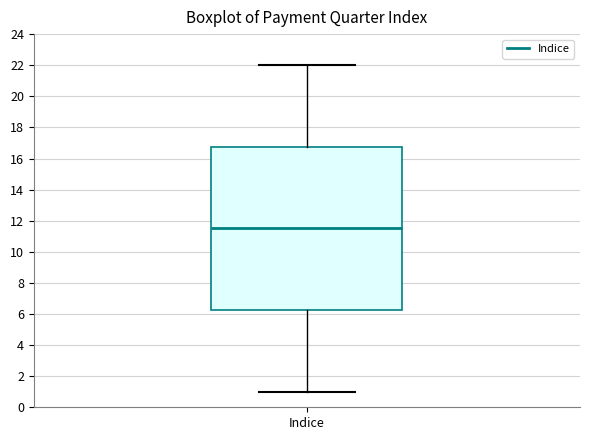

Where is the upper edge of the box for Indice on the y-axis? The values are not printed on the chart, so give them approximately, as read against the axis.

16.8